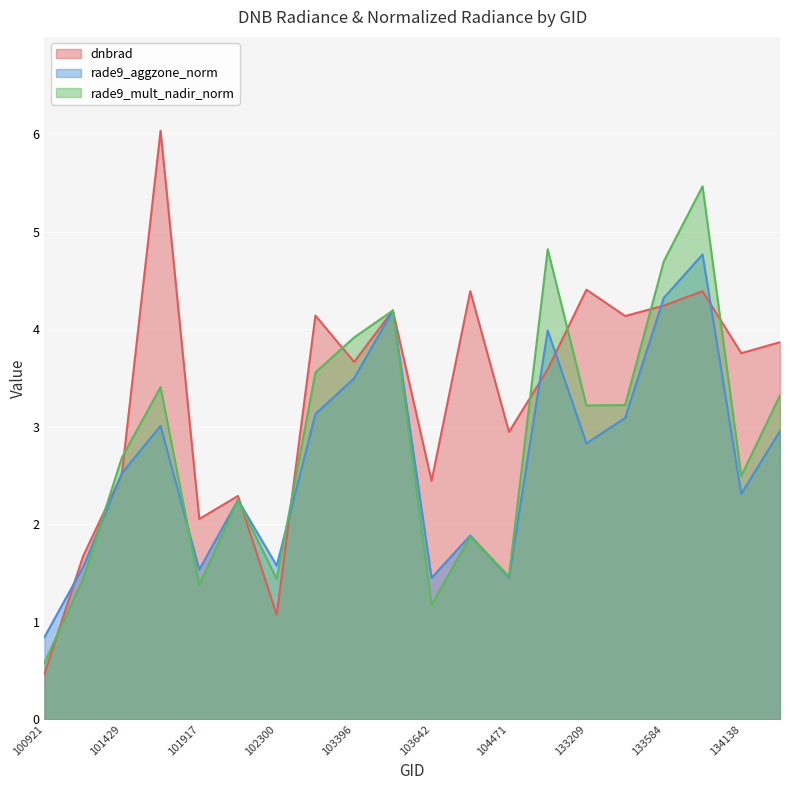

What is the sum of the dnbrad values at 100921 and 101805?

6.5